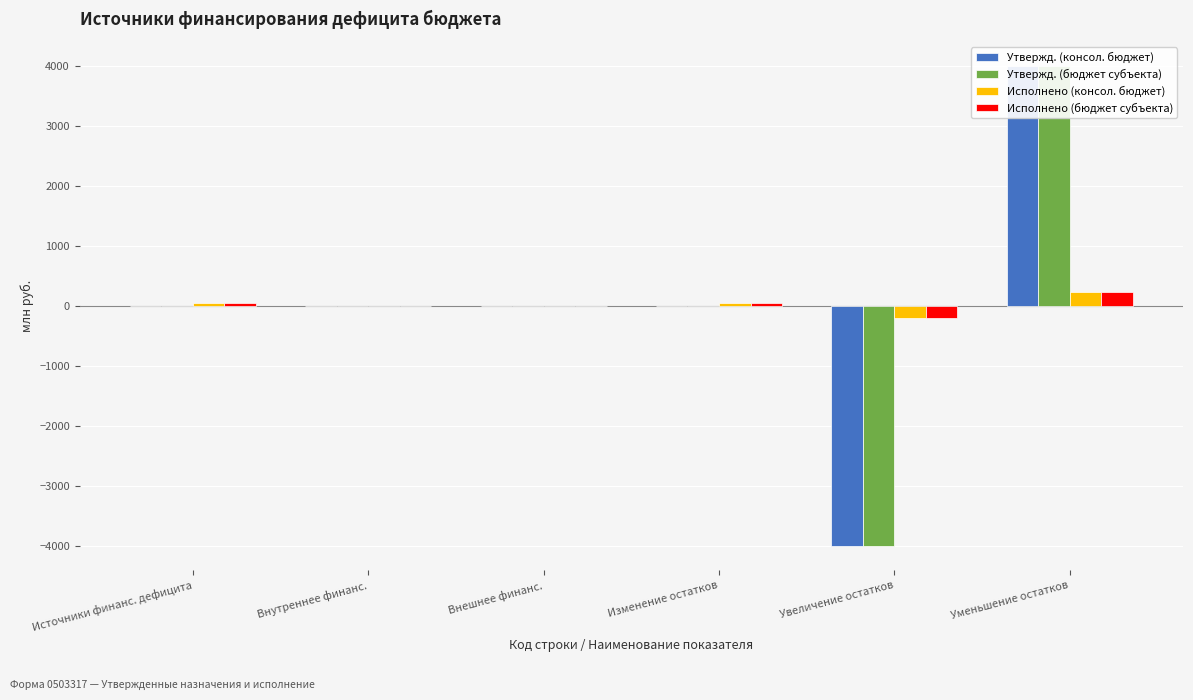

Between Источники финанс. дефицита and Внутреннее финанс., which series saw the biggest shift?

Исполнено (консол. бюджет)